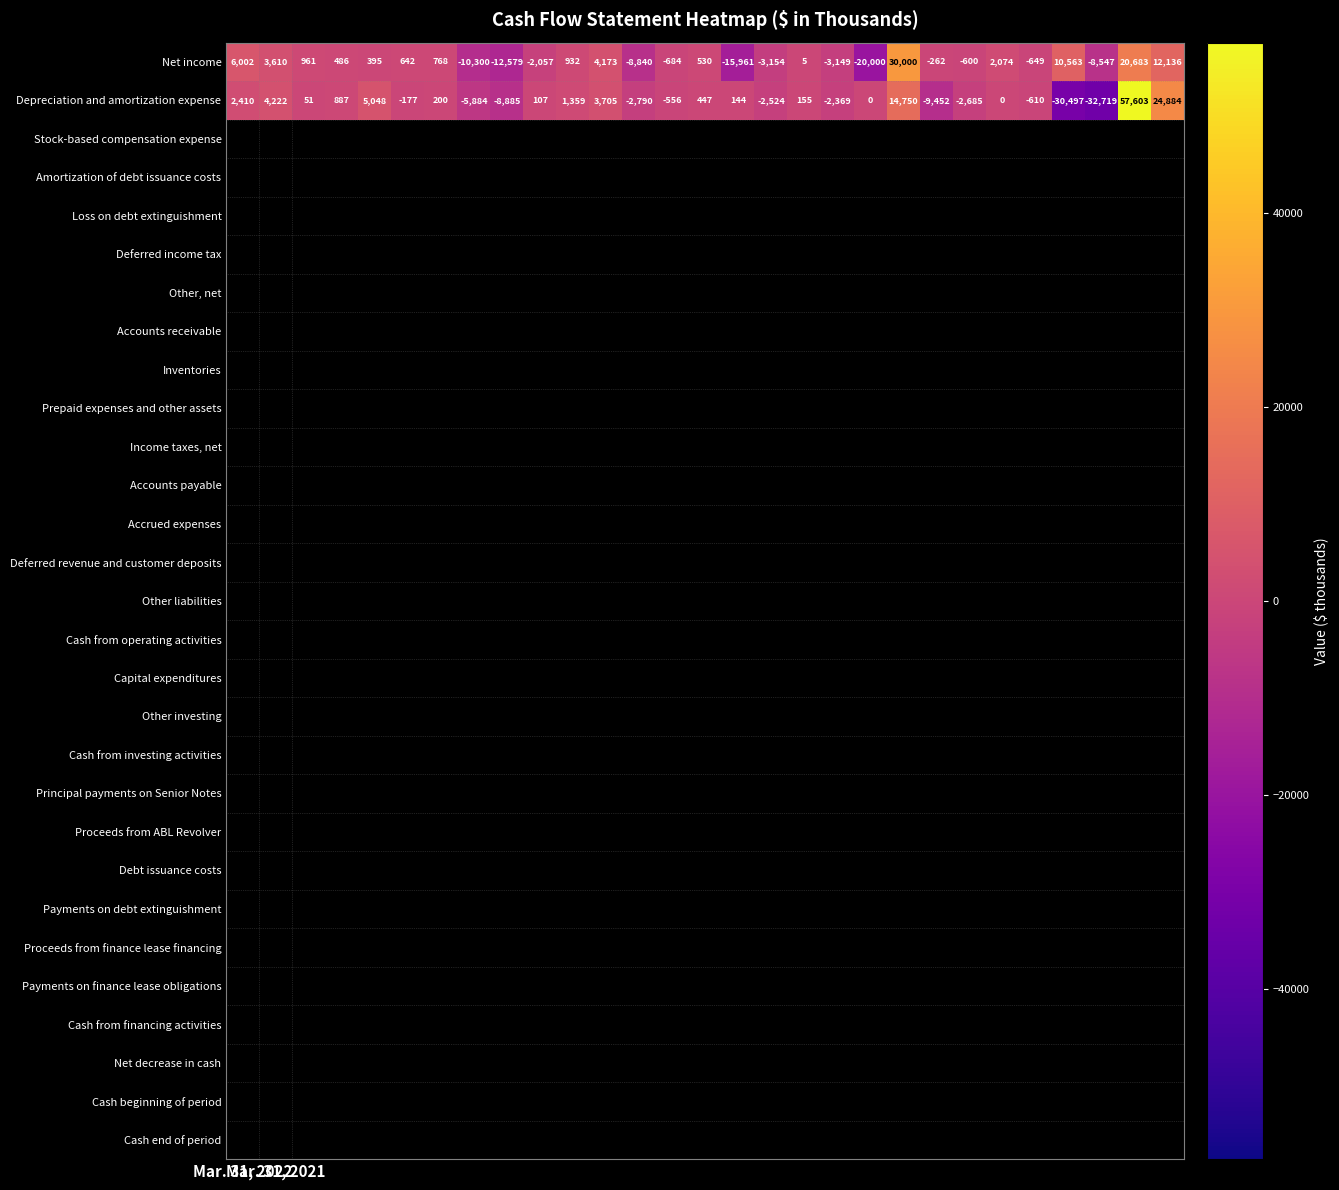

Which series has the largest range (max minus min)?

Depreciation and amortization expense